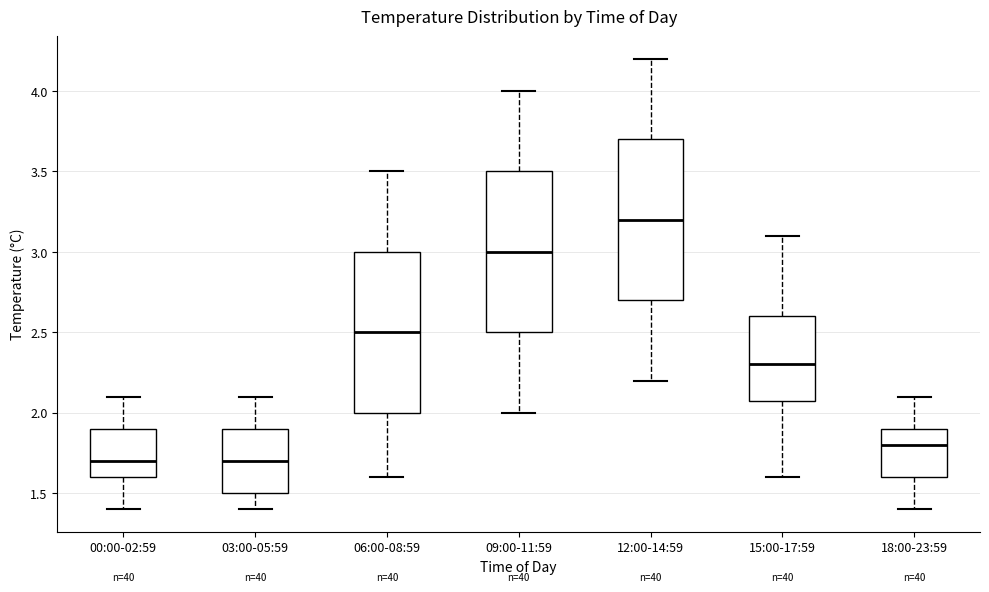

Which box has the highest median line?

12:00-14:59